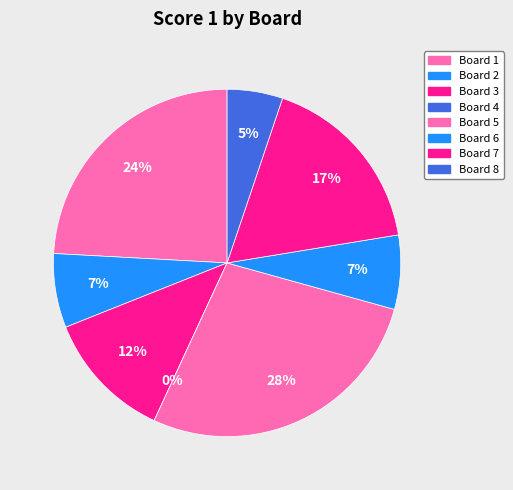

Is it true that Board 1 is 24% of the pie?

True